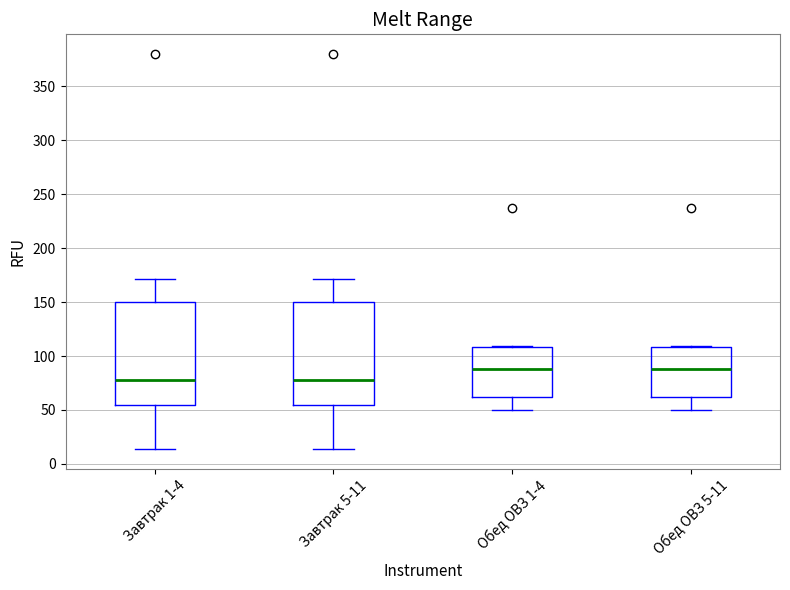

Reading left to right, read every box against the y-axis: the position of its median line, the range the box covers, and the ends of its whiskers. The values are not printed on the chart, so give them approximately, as read against the axis.

Завтрак 1-4: median 80, box 55 to 150, whiskers 15 to 170
Завтрак 5-11: median 80, box 55 to 150, whiskers 15 to 170
Обед ОВЗ 1-4: median 90, box 60 to 110, whiskers 50 to 110
Обед ОВЗ 5-11: median 90, box 60 to 110, whiskers 50 to 110